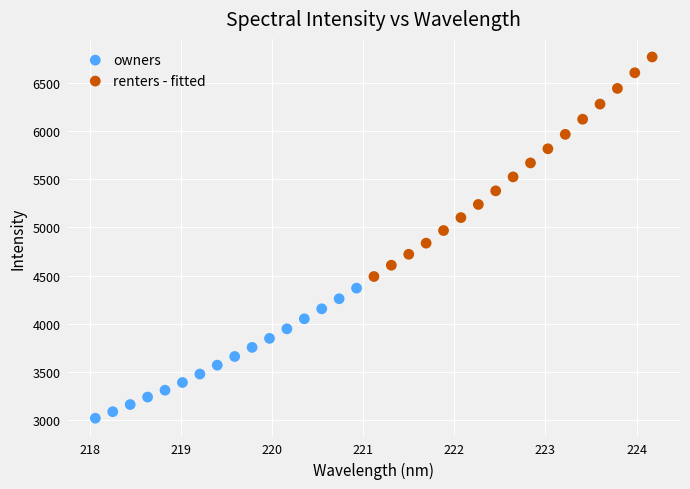

Which series reaches the maximum Y coordinate?

renters - fitted